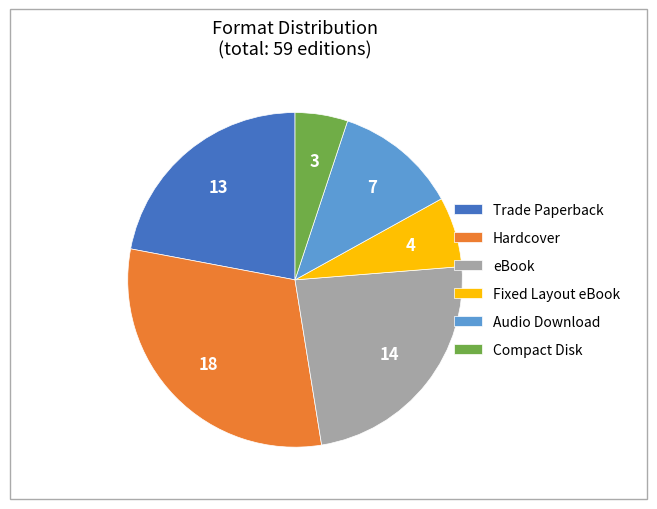

Rank the categories by value from highest to lowest.

Hardcover, eBook, Trade Paperback, Audio Download, Fixed Layout eBook, Compact Disk